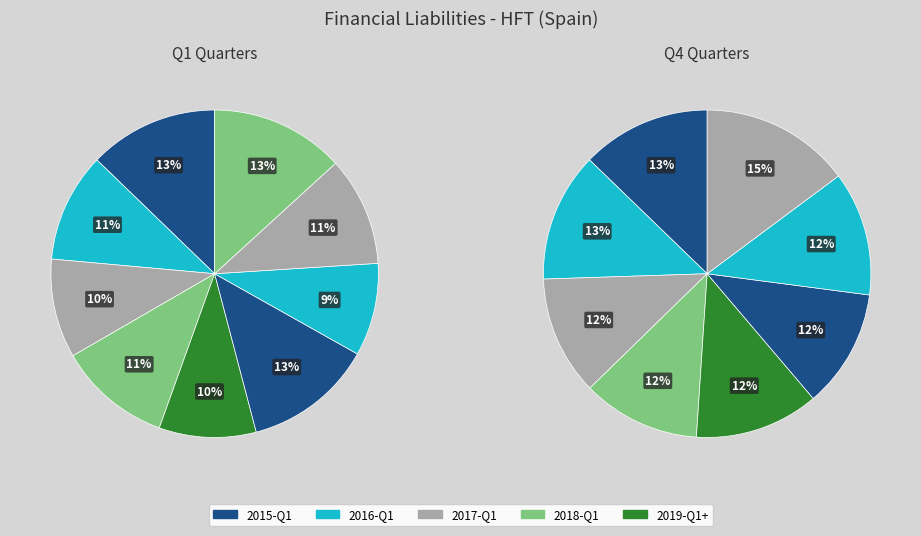

Combined, do 2018-Q4 and 2017-Q4 account for over 50%?

No